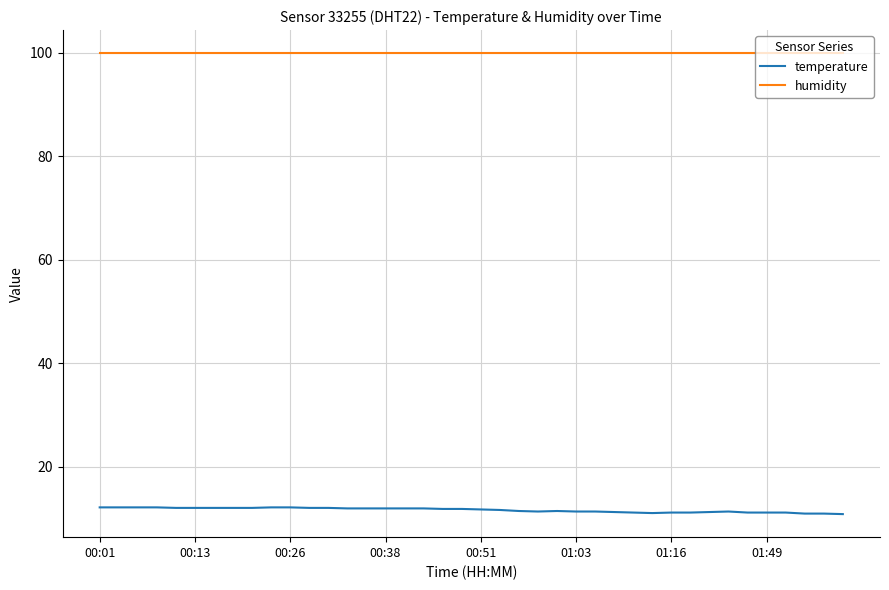

What is the maximum value shown in the chart?

99.9